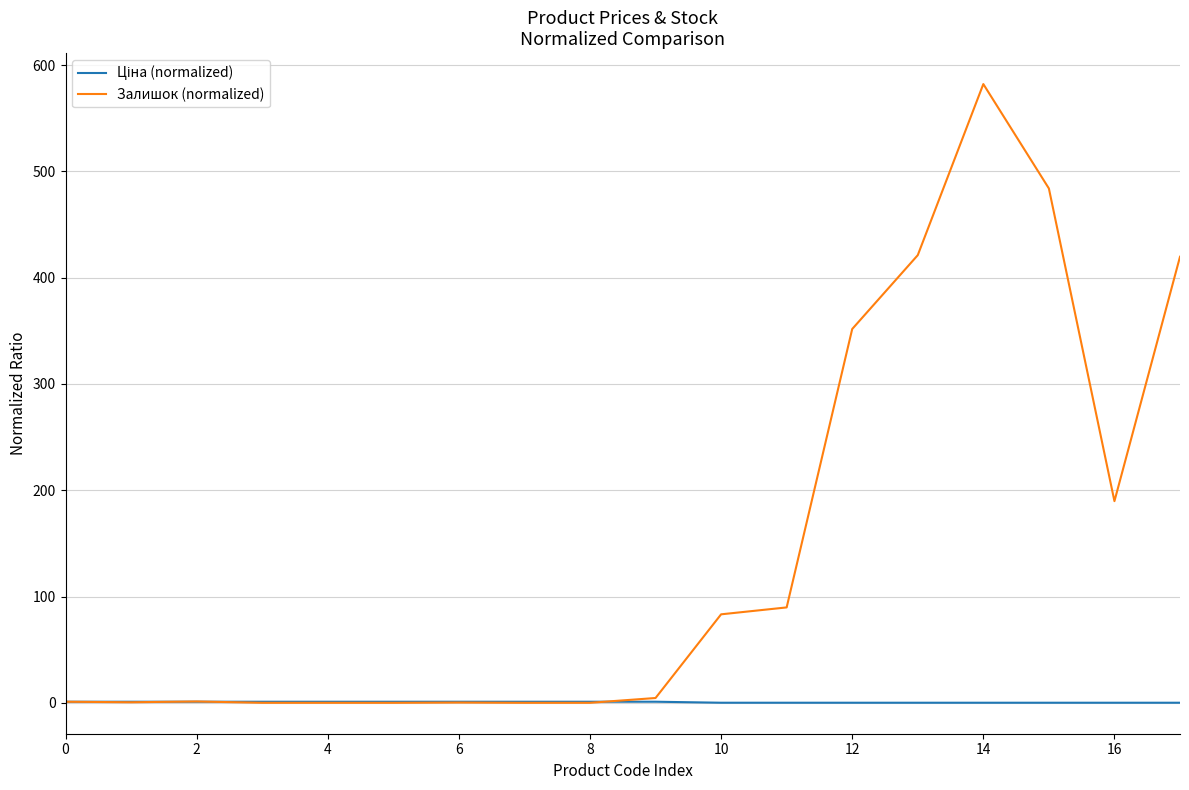

Which series has the largest total across all categories?

Залишок (normalized)